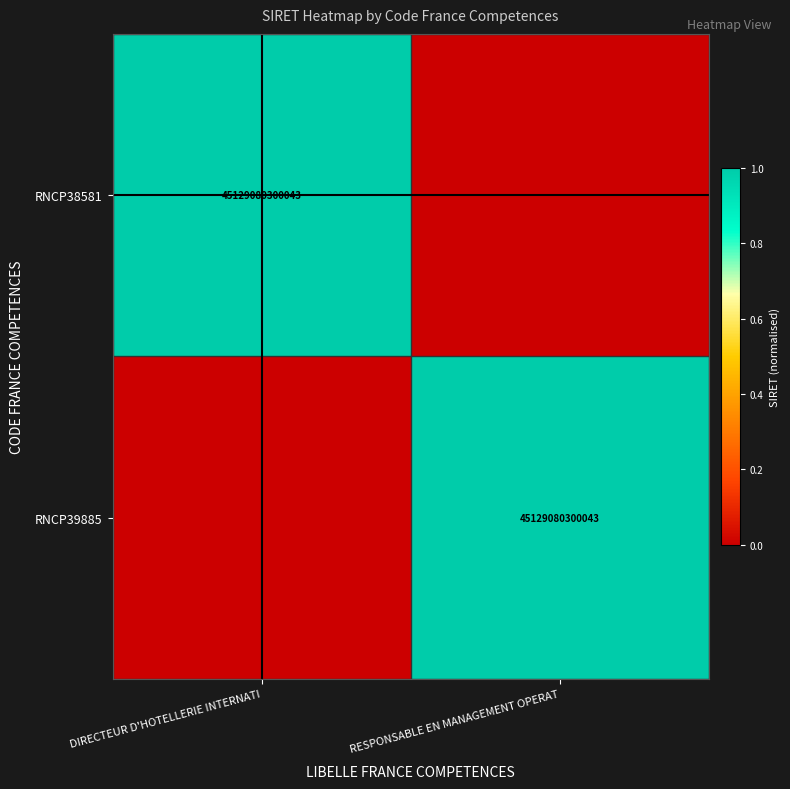

The value of RNCP39885 at RESPONSABLE EN MANAGEMENT OPERAT is 71096095062045. True or false?

False